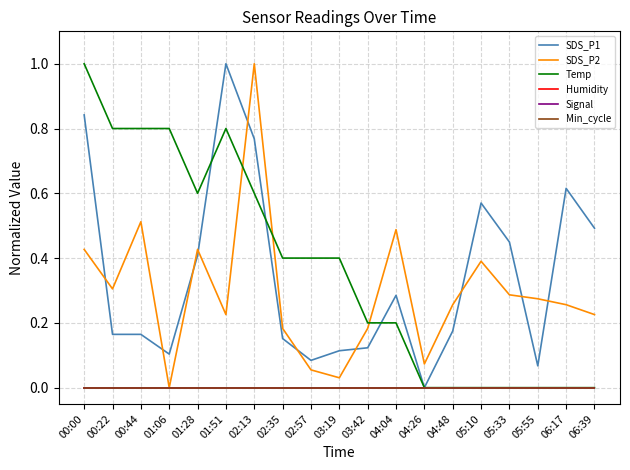

True or false: SDS_P1 and Min_cycle cross at least once.

False